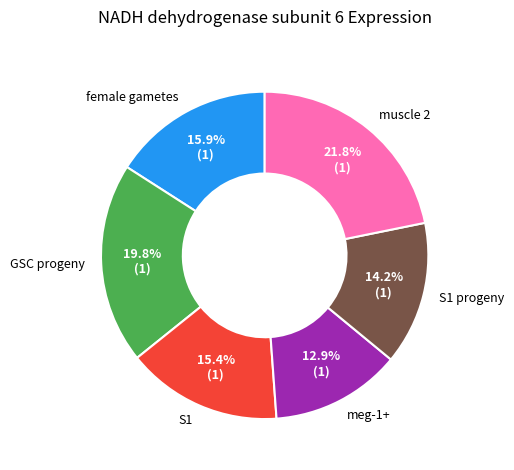

To the nearest percent, what is the average slice percentage?

17%